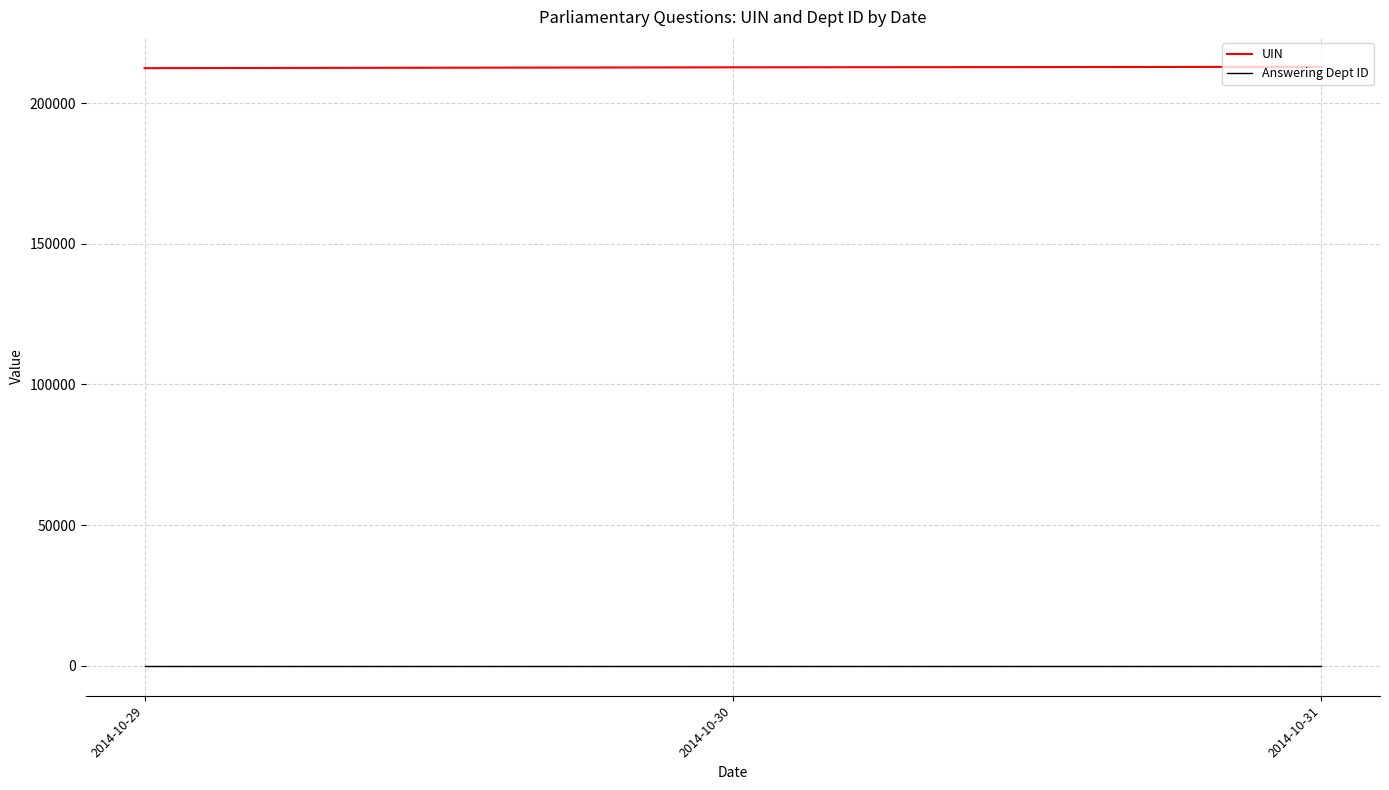

What is the greatest value displayed?

212853